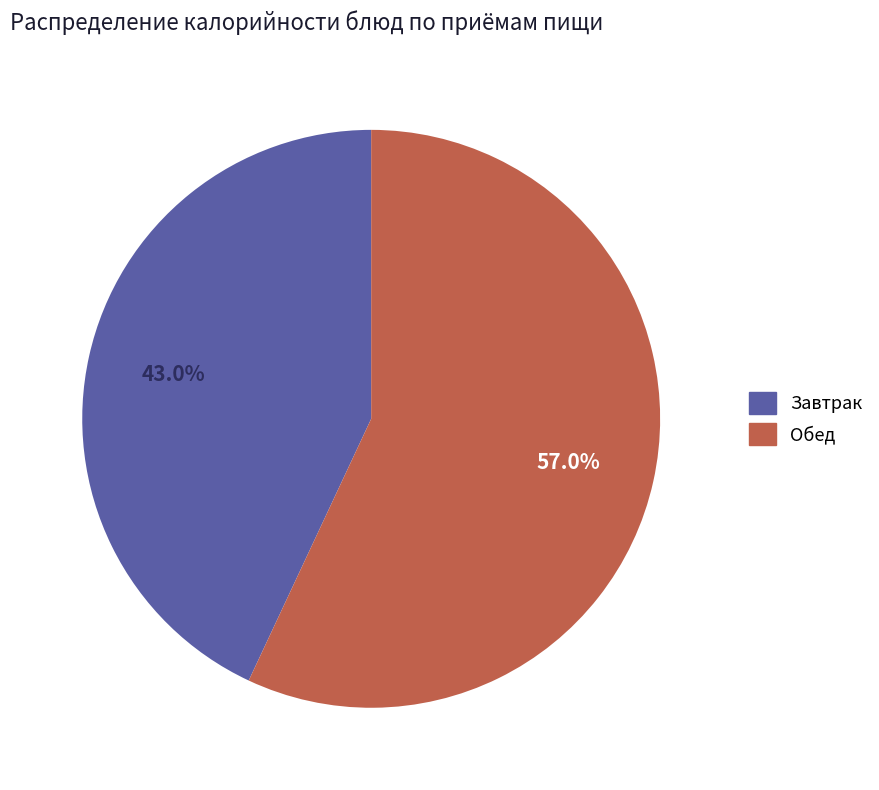

How many segments does this pie chart have?

2